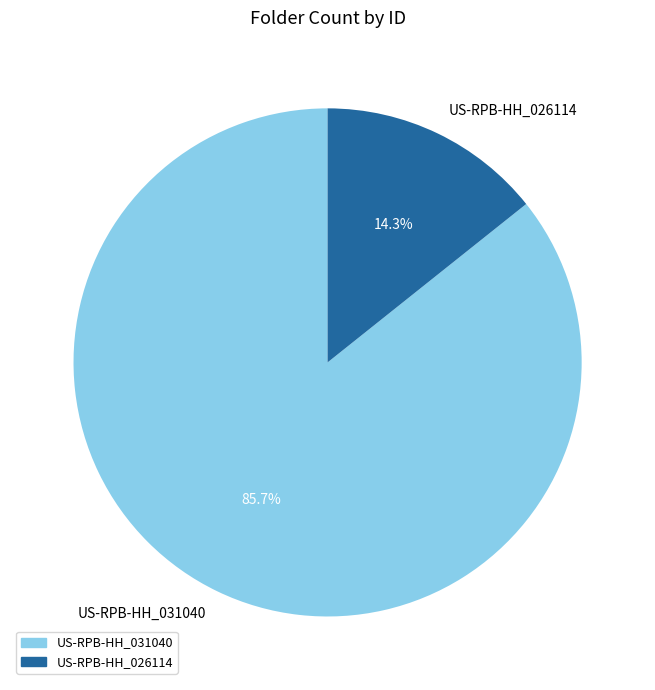

Does any single category account for the majority?

Yes